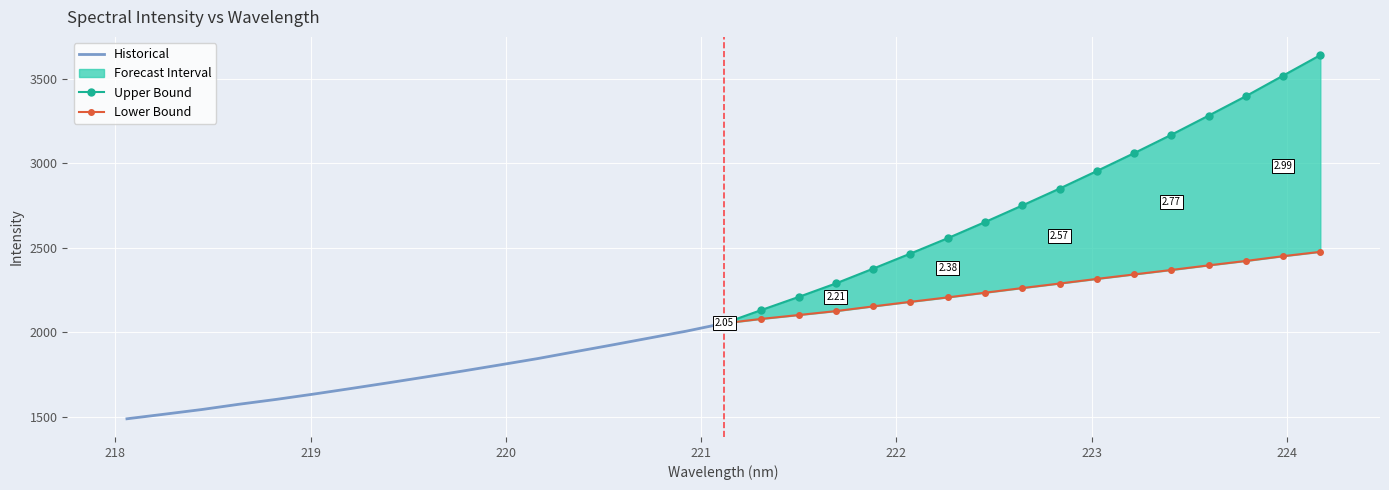

What is the maximum value shown in the chart?

3642.2